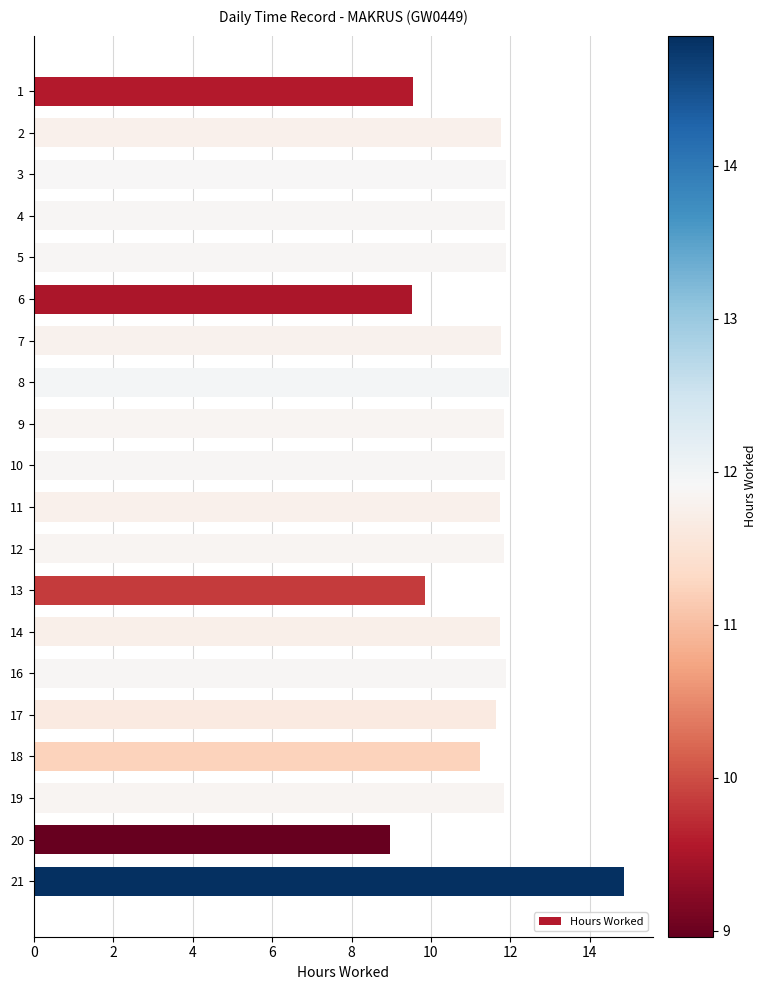

Which has a higher value, 18 or 10?

10